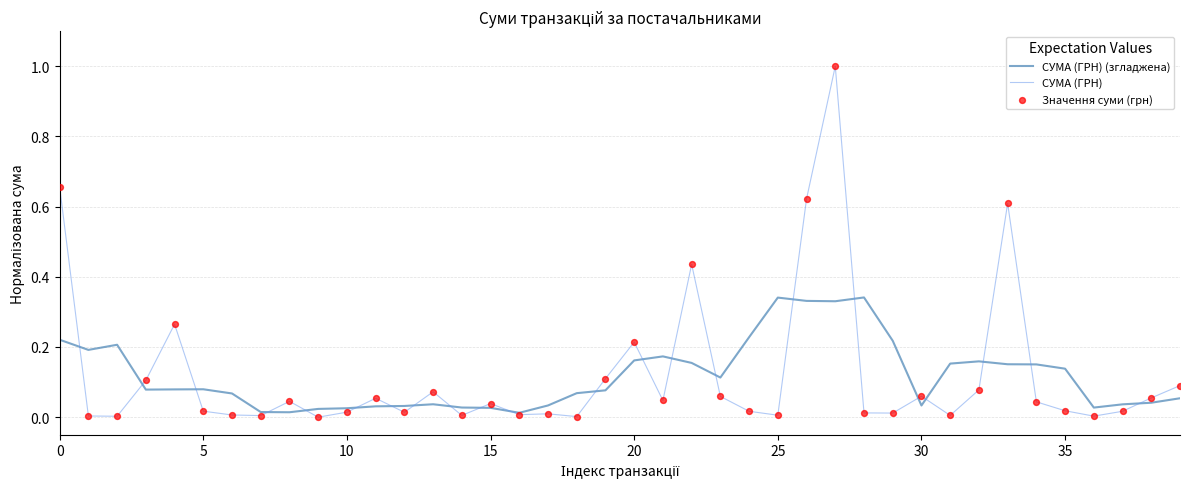

Which series has the largest range (max minus min)?

СУМА (ГРН)